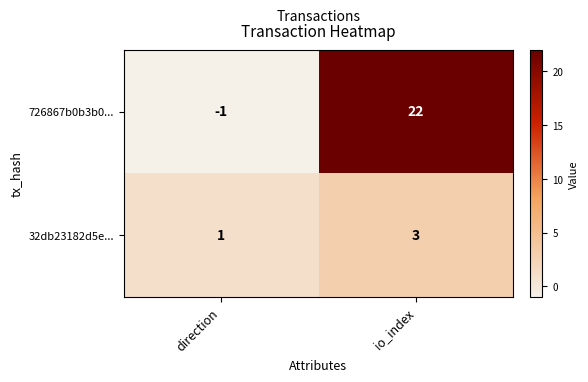

How many distinct data groups are displayed?

2